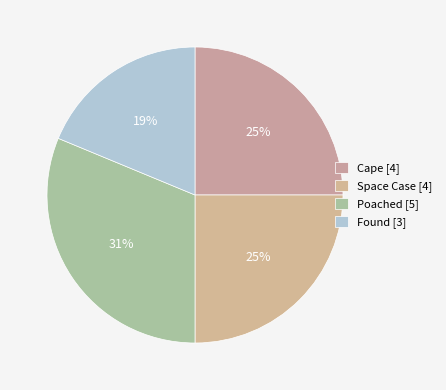

Between Poached and Found, which is larger?

Poached